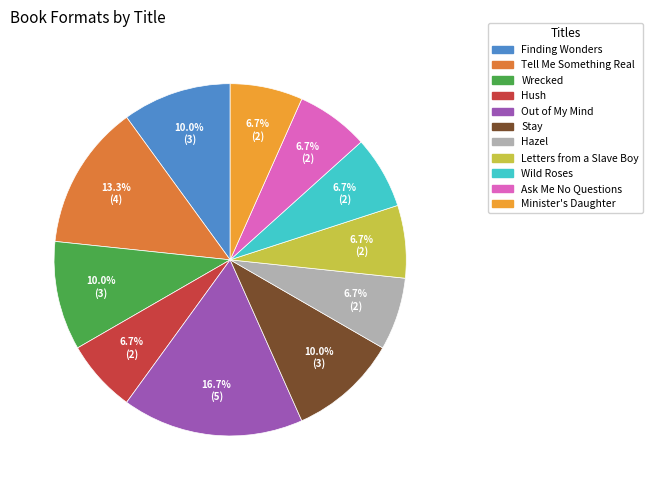

To the nearest percent, what portion does Minister's Daughter represent?

7%